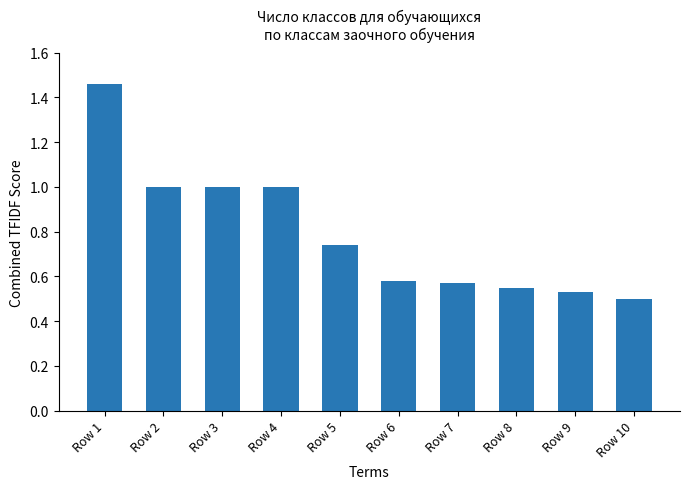

How many series are shown in this chart?

1